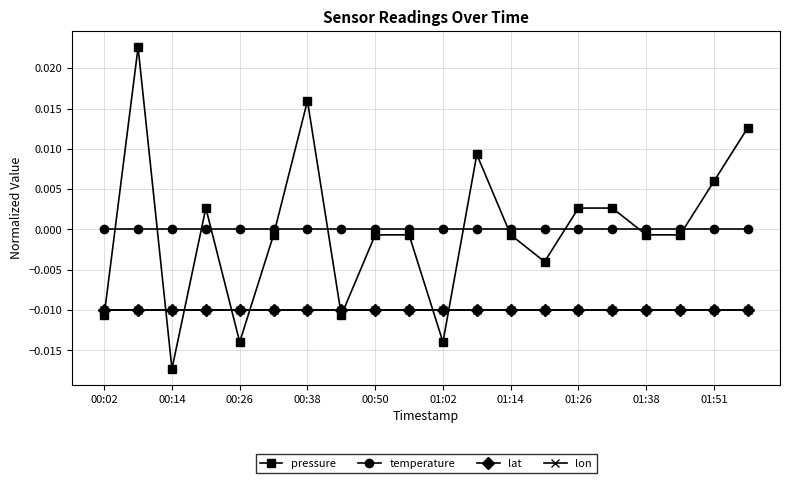

Which series has the largest total across all categories?

pressure